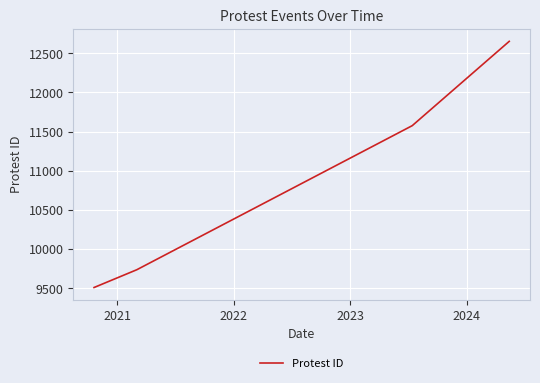

Count the number of categories in the chart.

4